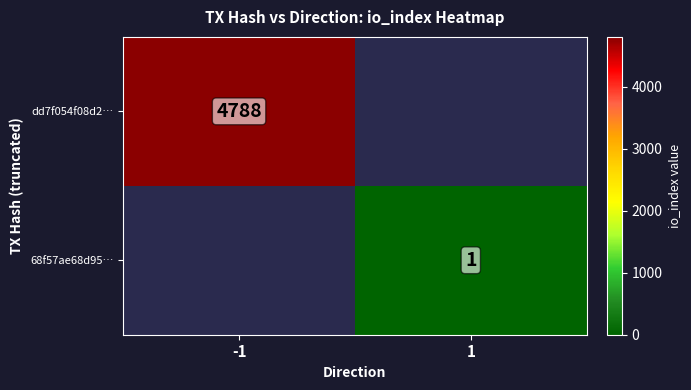

At 1, list the series in order from largest to smallest.

dd7f054f08d2…, 68f57ae68d95…